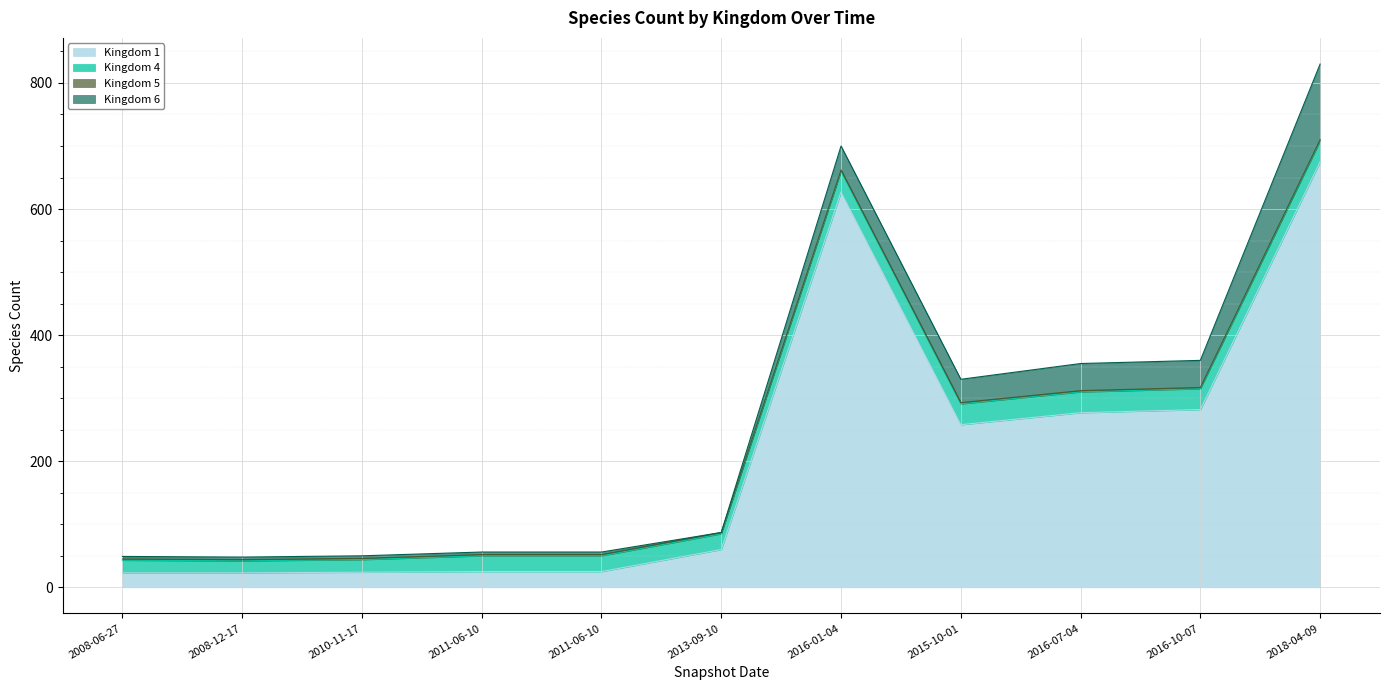

Is it true that Kingdom 1 equals 24 at 2010-11-17?

True